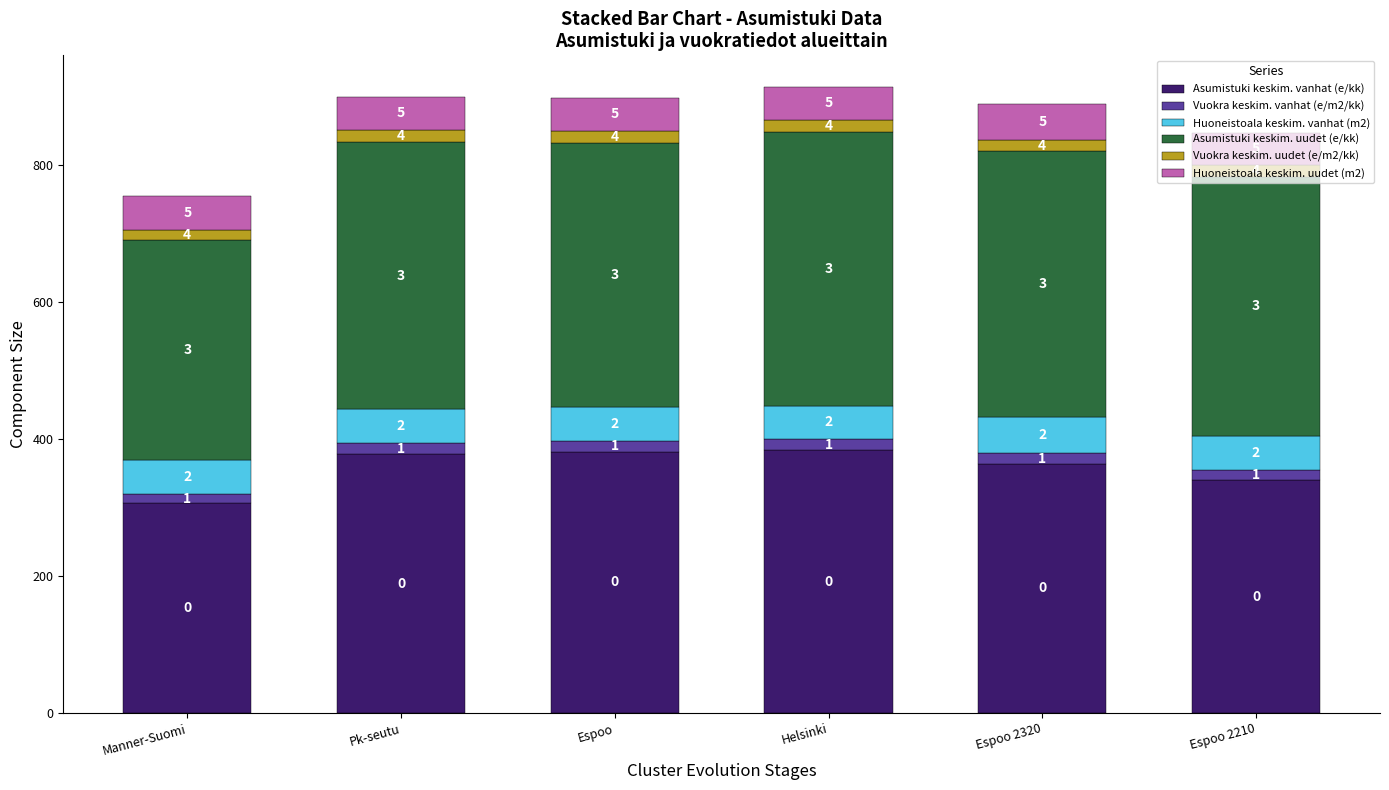

What is the difference between the maximum and minimum values in the Asumistuki keskim. uudet (e/kk) series?

78.1